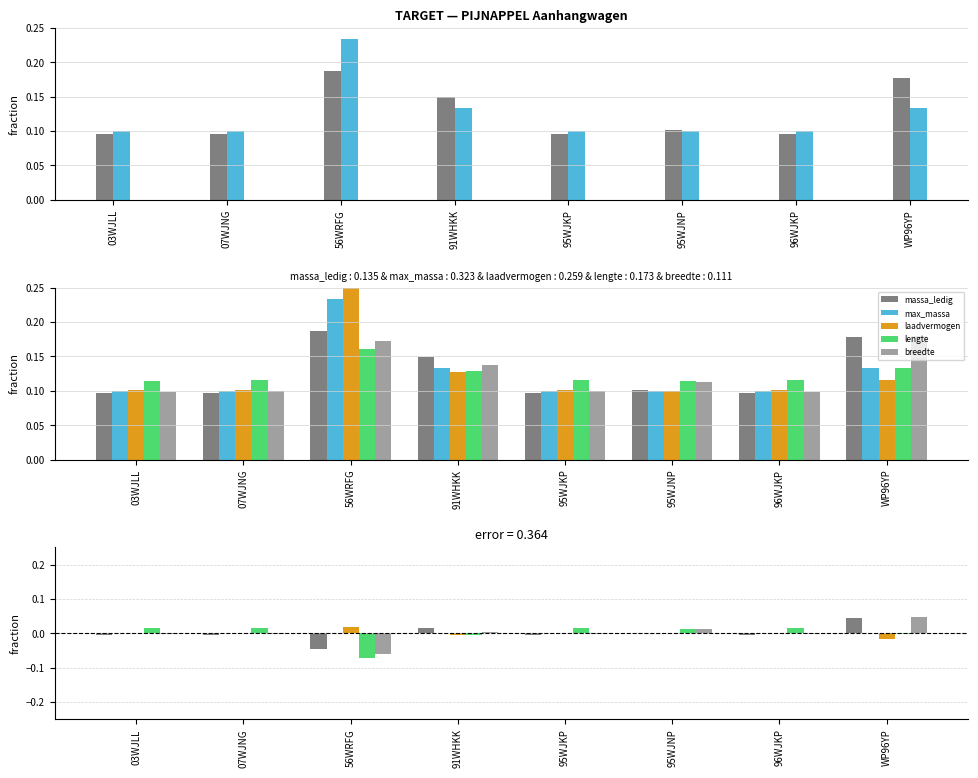

Between 07WJNG and WP96YP, which series saw the biggest shift?

massa_ledig_voertuig